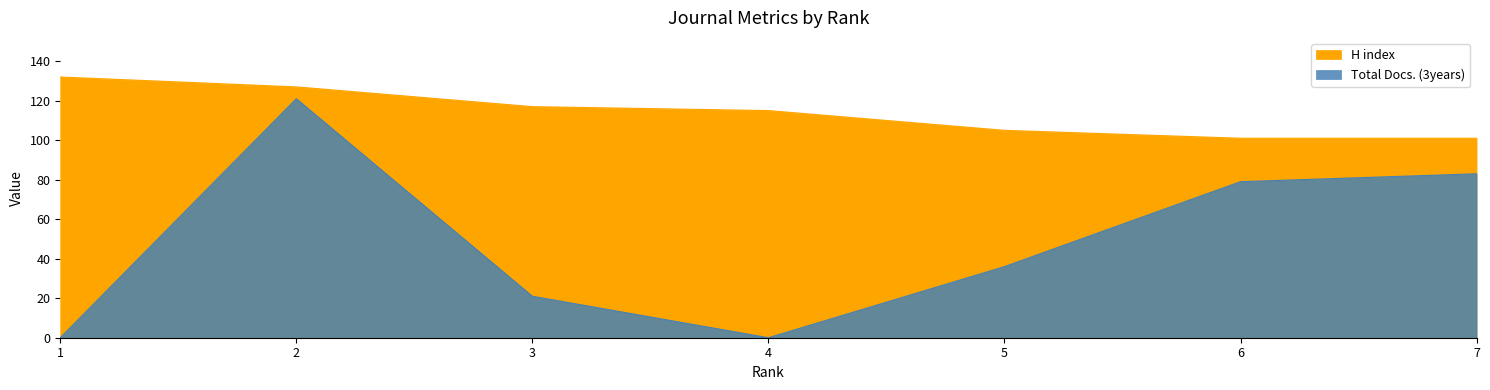

Reading left to right, list all the values displayed in this chart.

H index: 132	127	117	115	105	101	101
Total Docs. (3years): 0	121	21	0	36	79	83